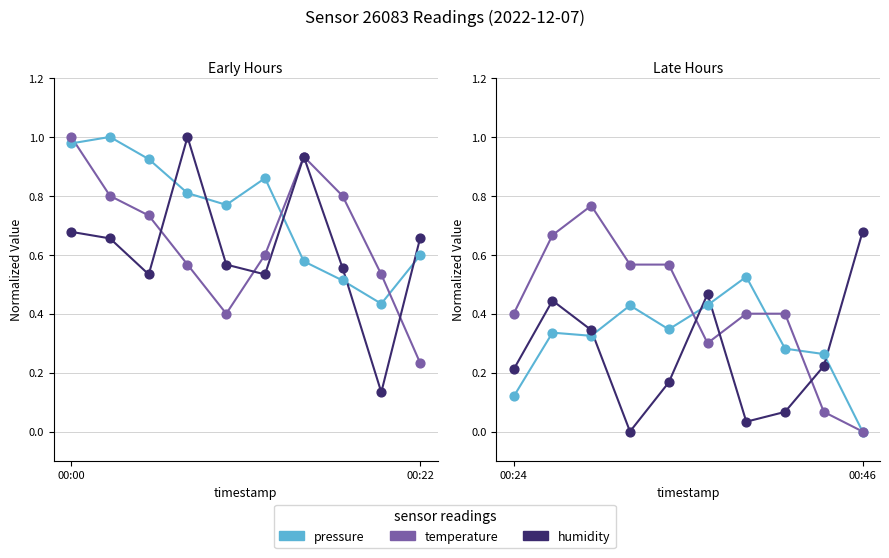

Which series has the largest total across all categories?

temperature